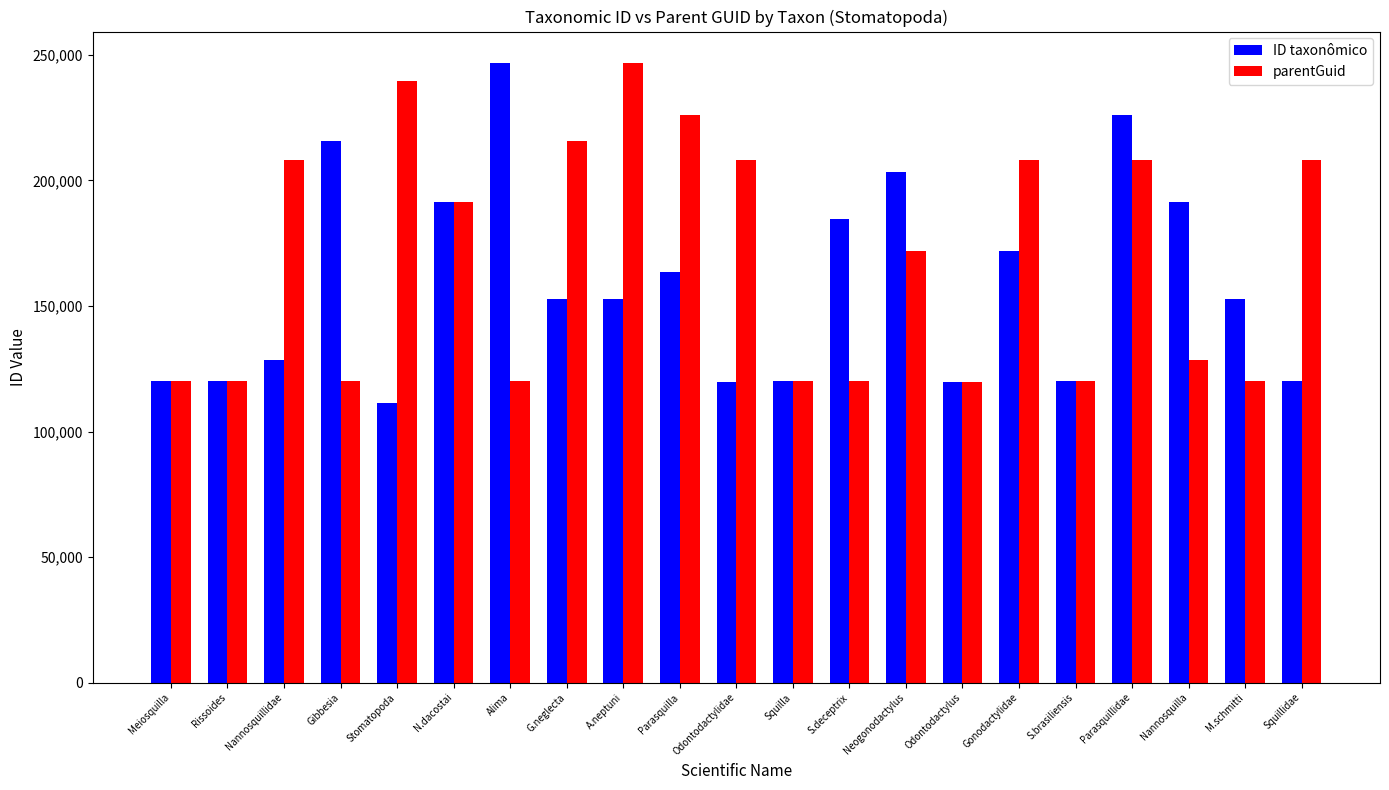

Rank the series at Gibbesia from lowest to highest value.

parentGuid, ID taxonômico